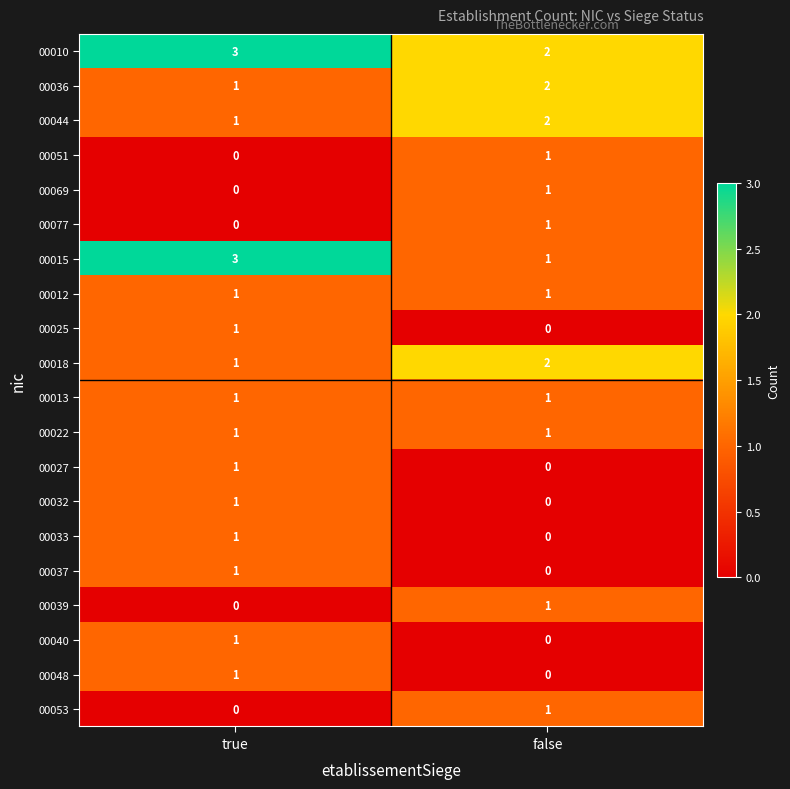

At which category is the sum across all series the highest?

true